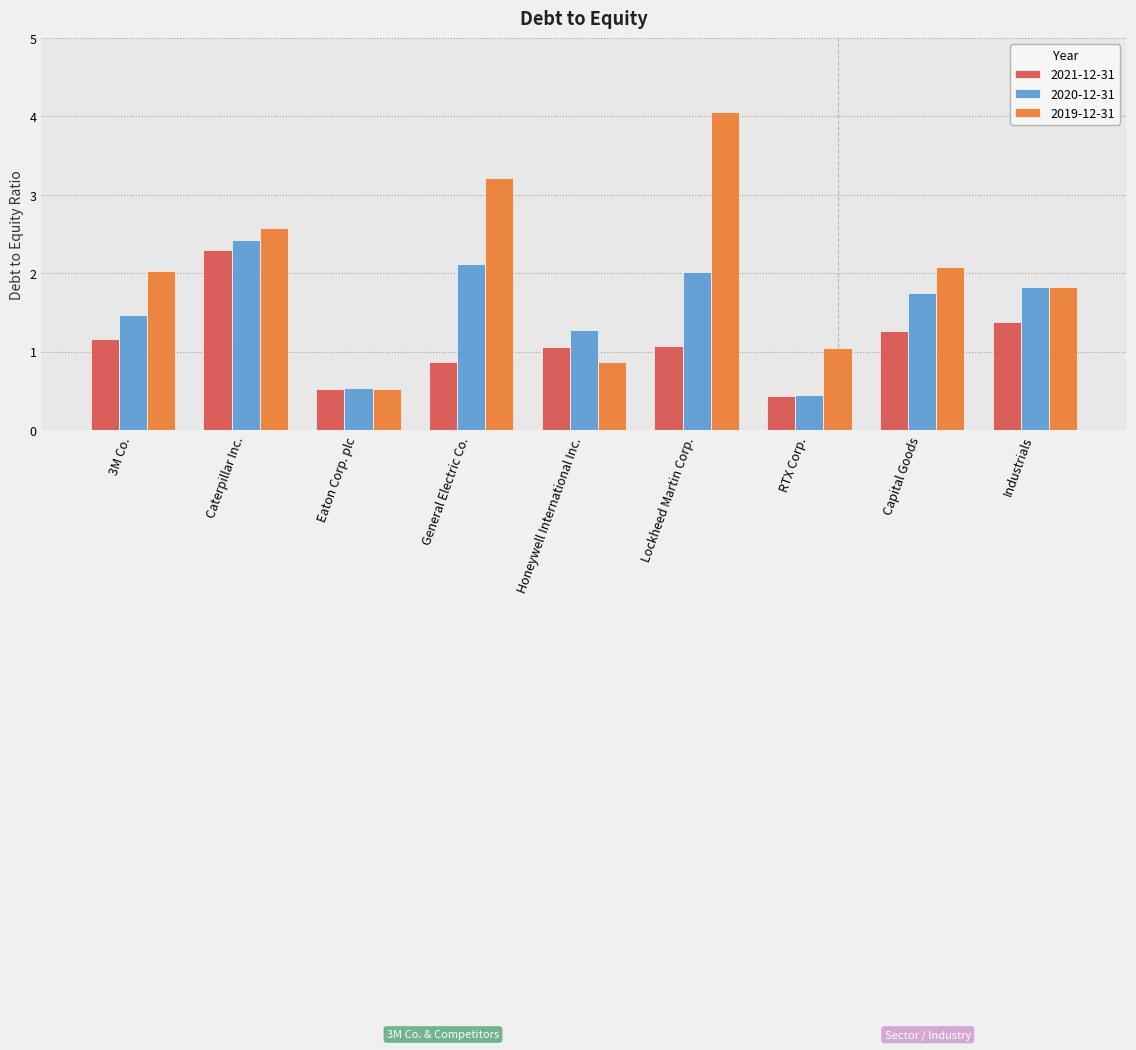

Which series changed the most between RTX Corp. and Industrials?

2020-12-31